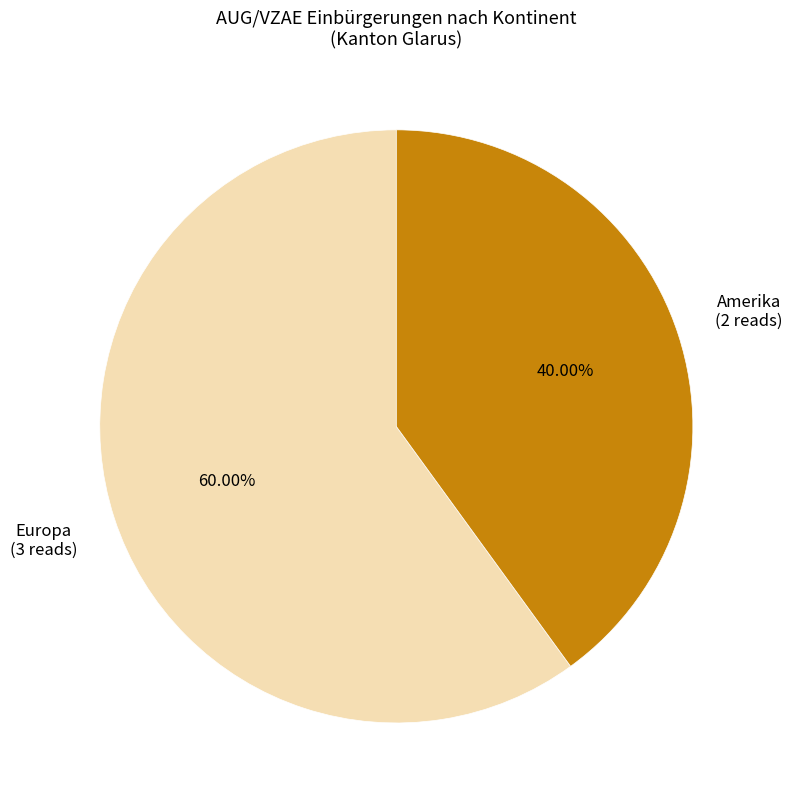

Between Amerika and Europa, which is larger?

Europa